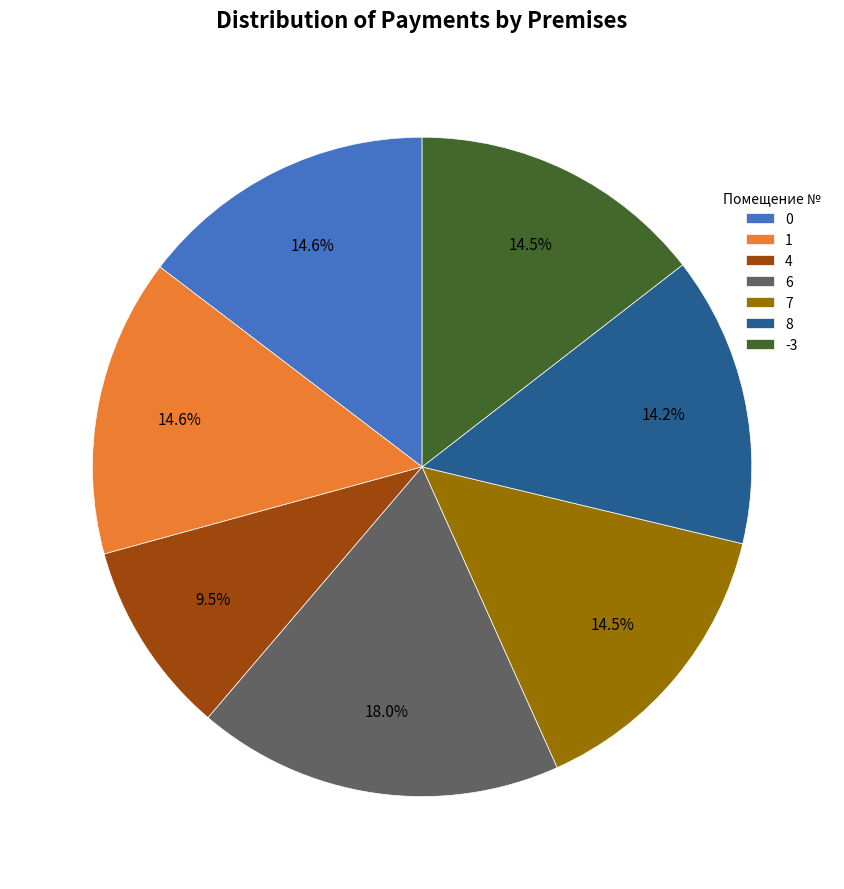

To the nearest percent, what is the combined percentage of 0 and -3?

29%